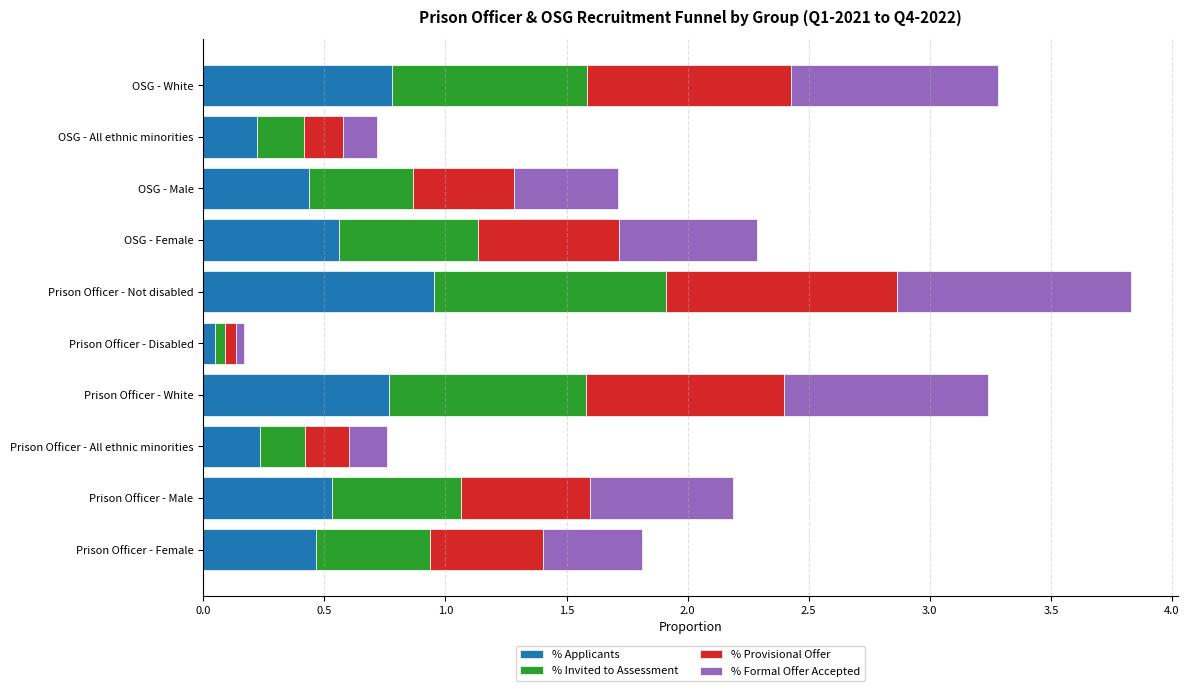

What is the sum of all % Applicants values?

5.0